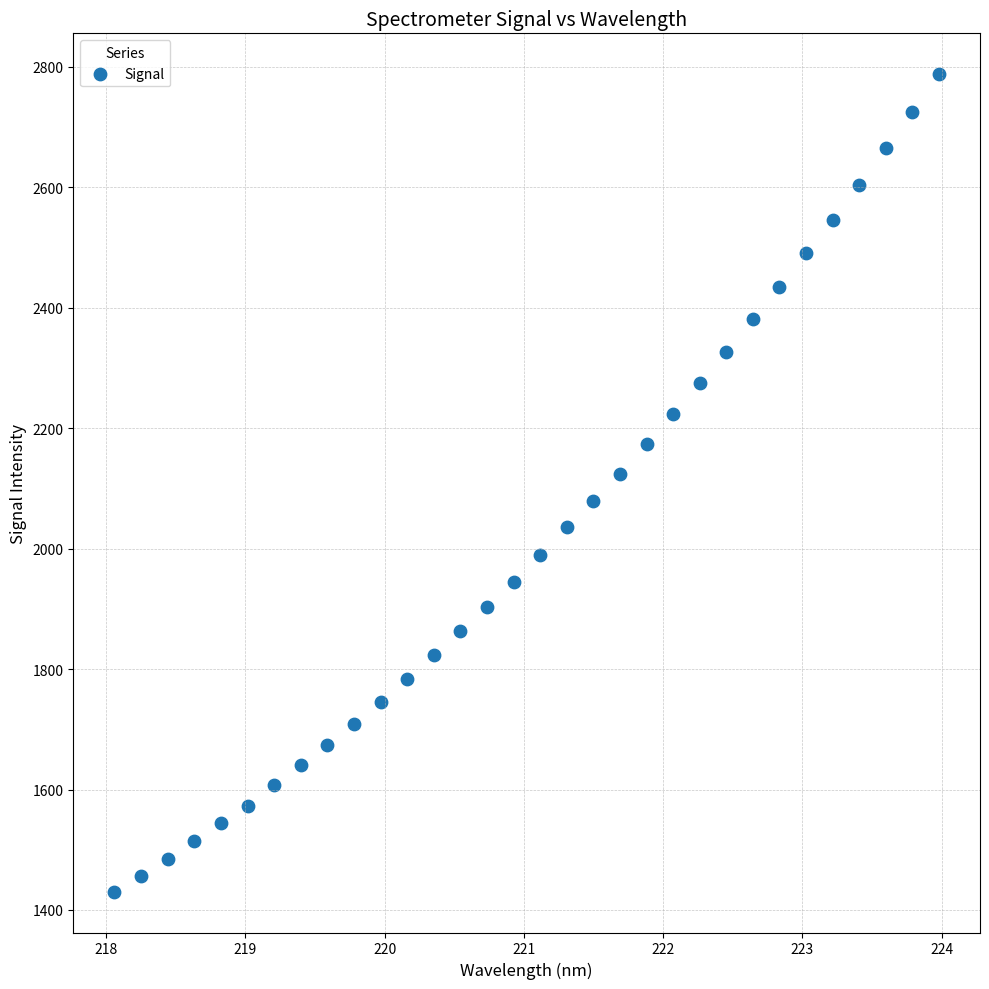

What is the range of X values (max minus min)?

5.9